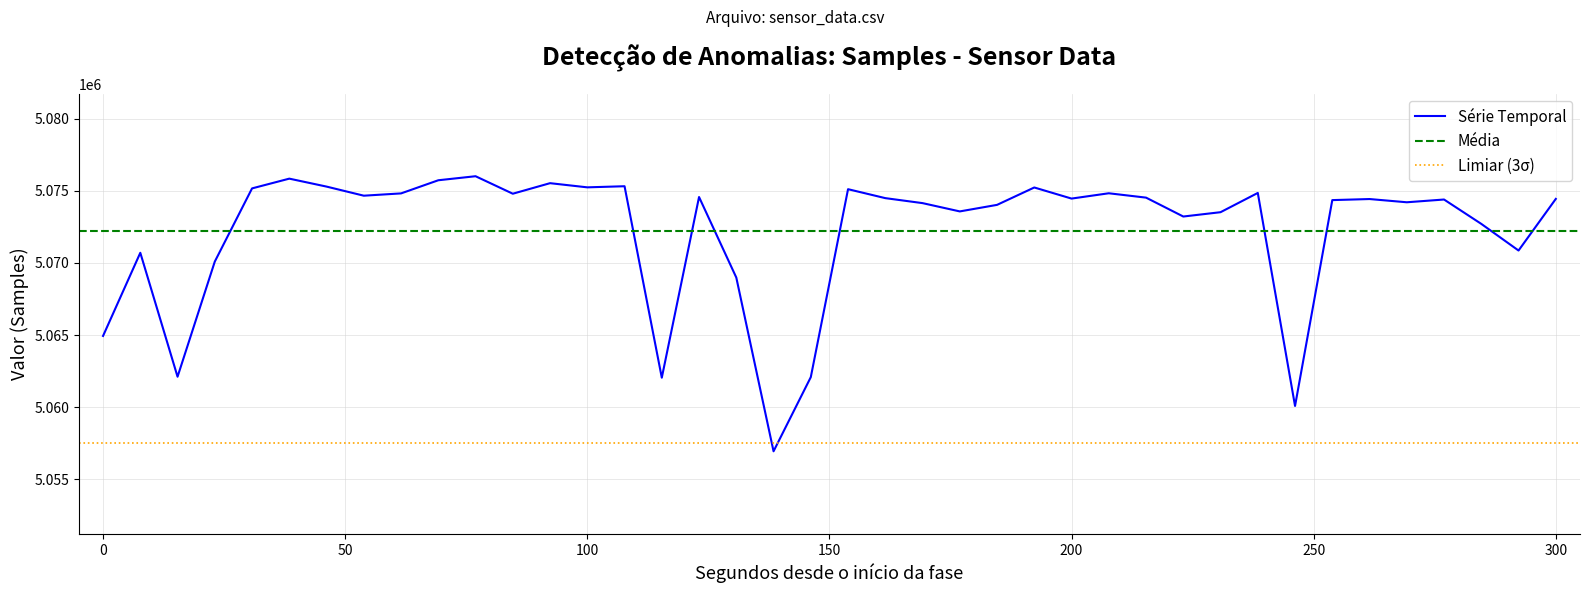

What is the smallest value displayed?

5056945